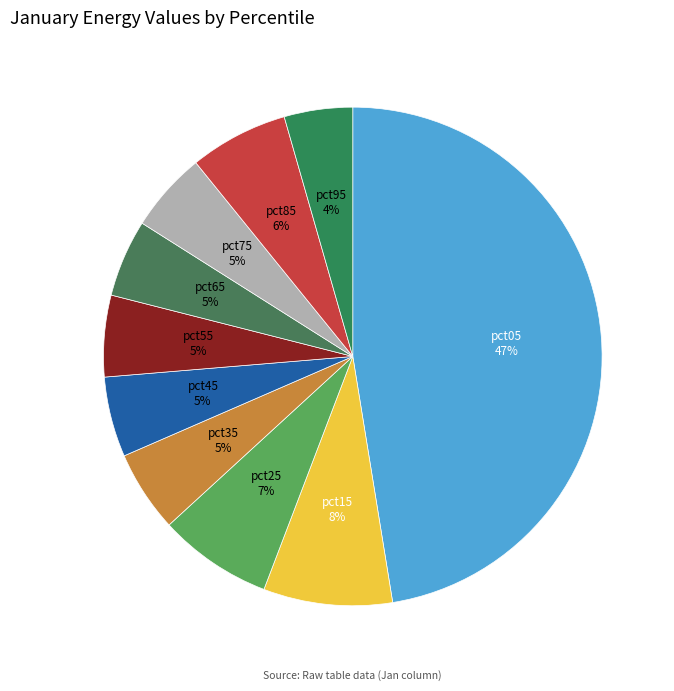

To the nearest percent, what percentage of the pie is pct45?

5%